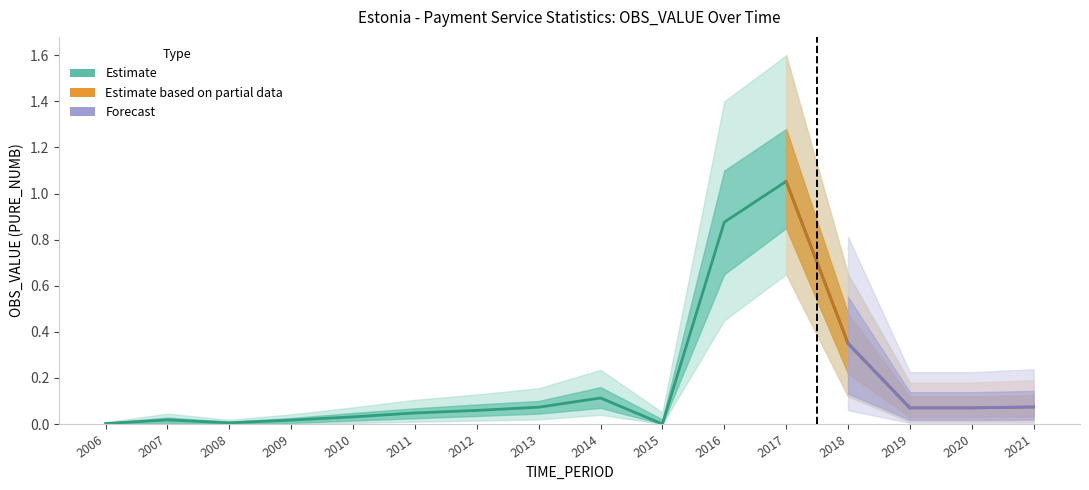

At which label is upper_90 closest to 0?

2006